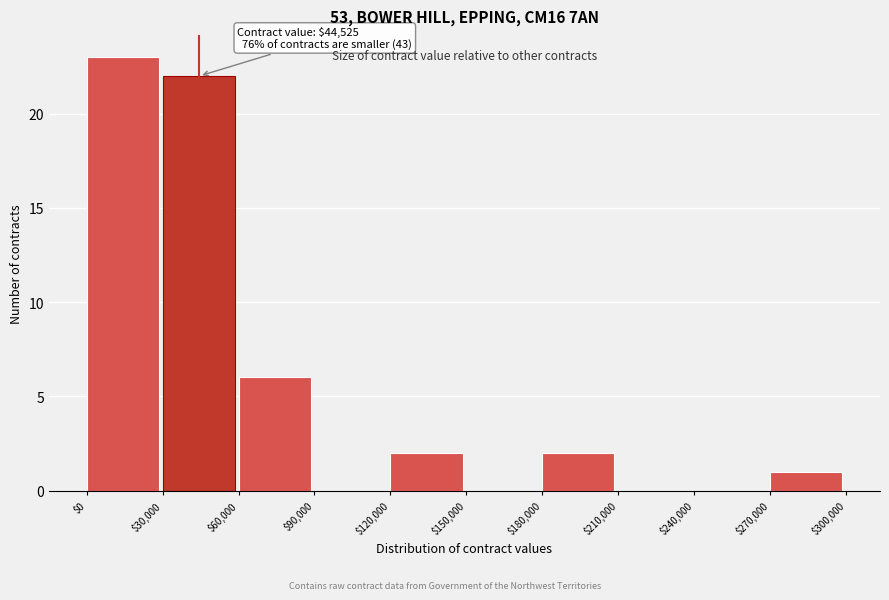

Which range on the x-axis has the tallest bar?

$0 to $30,000